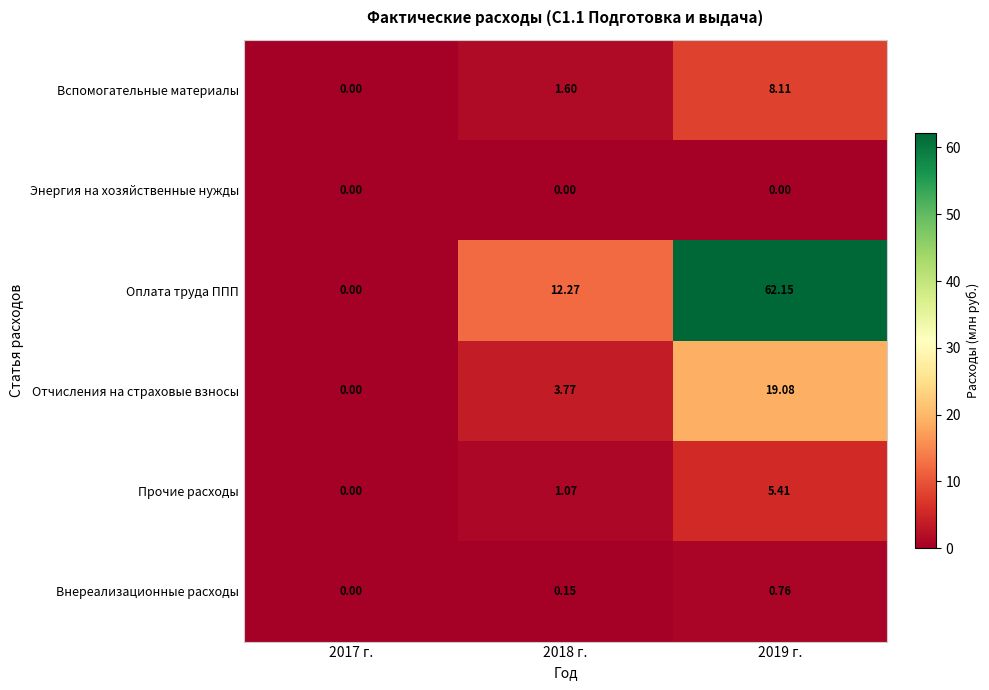

Which series has the largest total across all categories?

Оплата труда ППП